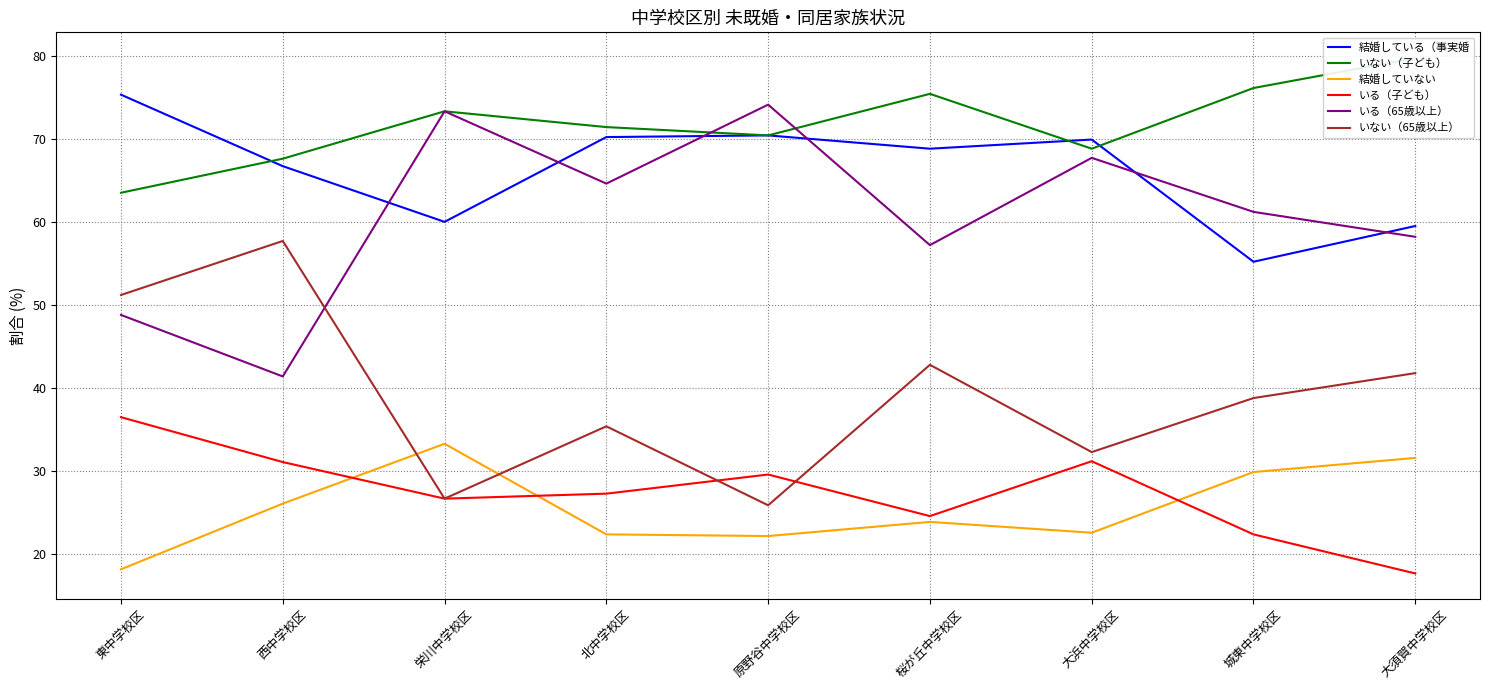

Where does the いる（65歳以上） series first go above 61?

栄川中学校区